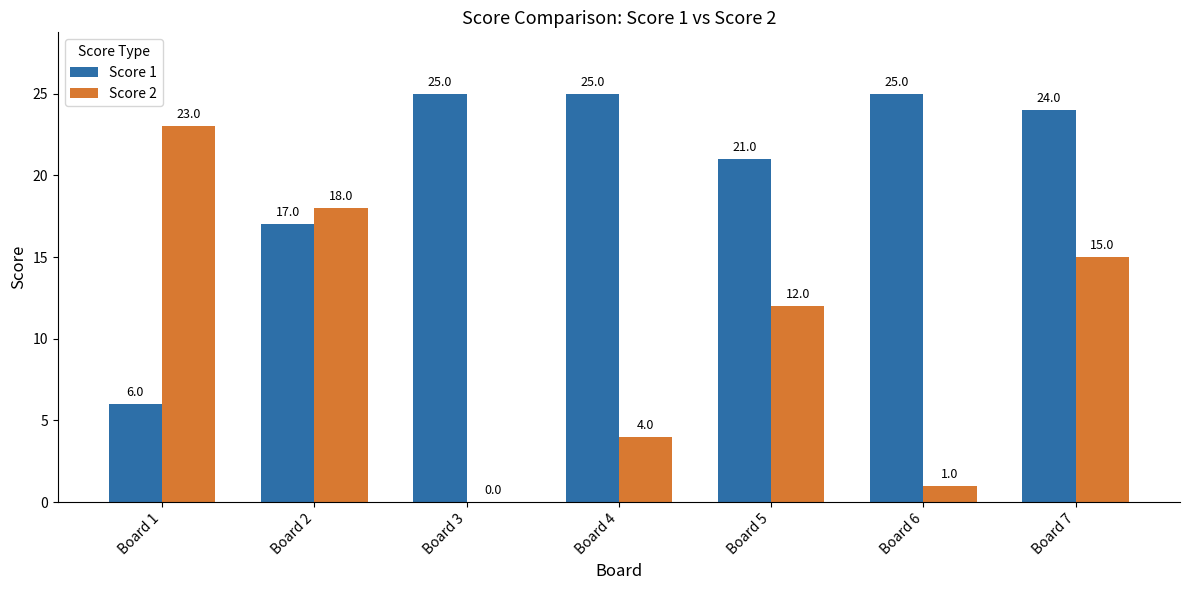

Reading left to right, what are all the values shown in this chart?

Score 1: Board 1=6	Board 2=17	Board 3=25	Board 4=25	Board 5=21	Board 6=25	Board 7=24
Score 2: Board 1=23	Board 2=18	Board 3=0	Board 4=4	Board 5=12	Board 6=1	Board 7=15